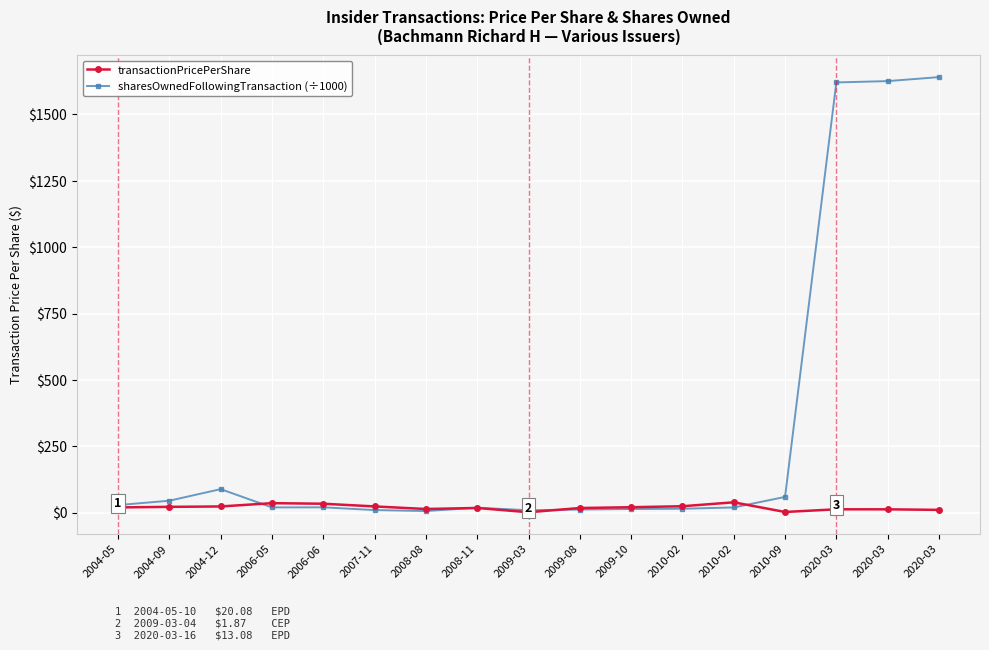

Reading left to right, transcribe all the data shown in this chart.

transactionPricePerShare: 2004-05=20.1	2004-09=22.2	2004-12=23.7	2006-05=36.1	2006-06=34.0	2007-11=23.8	2008-08=14.1	2008-11=18.0	2009-03=1.9	2009-08=17.8	2009-10=20.9	2010-02=24.5	2010-02=39.3	2010-09=2.9	2020-03=13.1	2020-03=12.9	2020-03=10.9
sharesOwnedFollowingTransaction (÷1000): 2004-05=28.9	2004-09=45.4	2004-12=88.9	2006-05=20.1	2006-06=20.5	2007-11=10.2	2008-08=6.4	2008-11=19.0	2009-03=9.4	2009-08=12.2	2009-10=14.2	2010-02=15.2	2010-02=20.0	2010-09=59.7	2020-03=1620.6	2020-03=1625.6	2020-03=1640.6